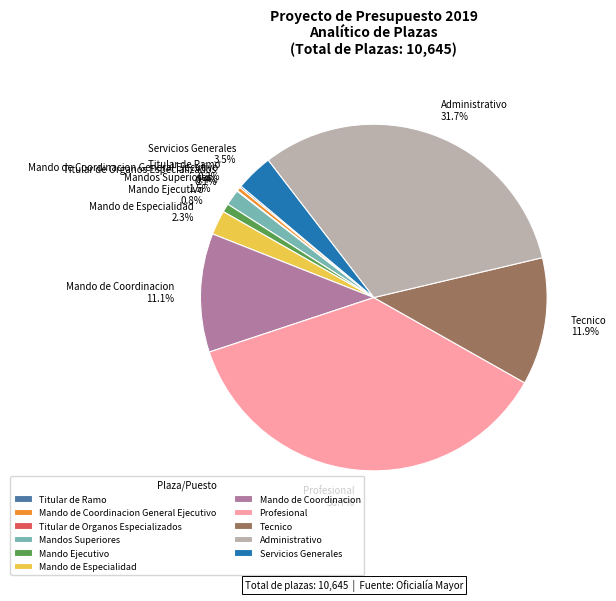

Is there any slice that represents more than half of the pie?

No